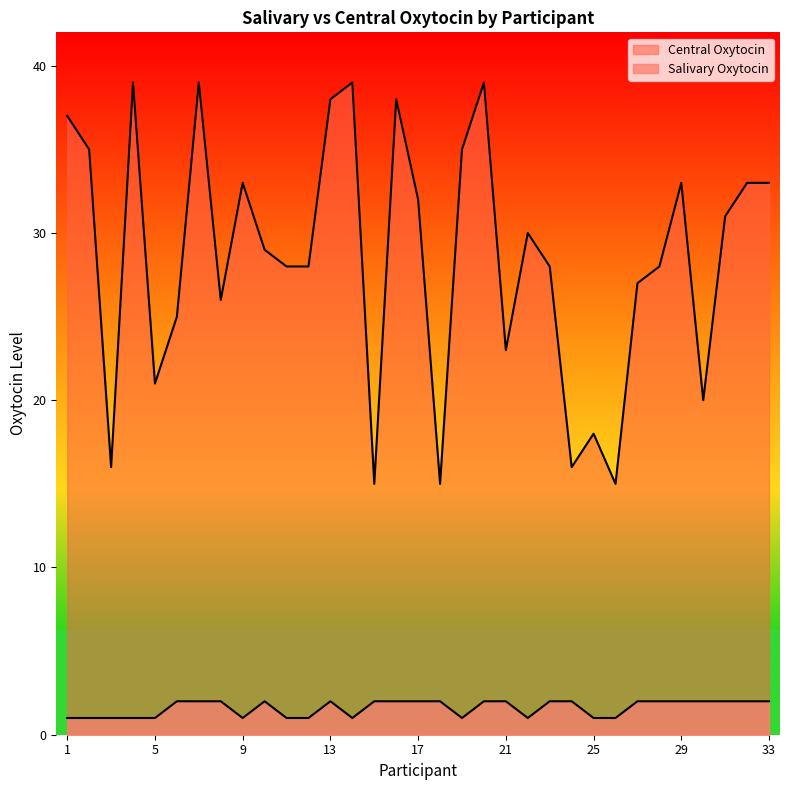

Does the chart display data point markers on the line(s)?

No